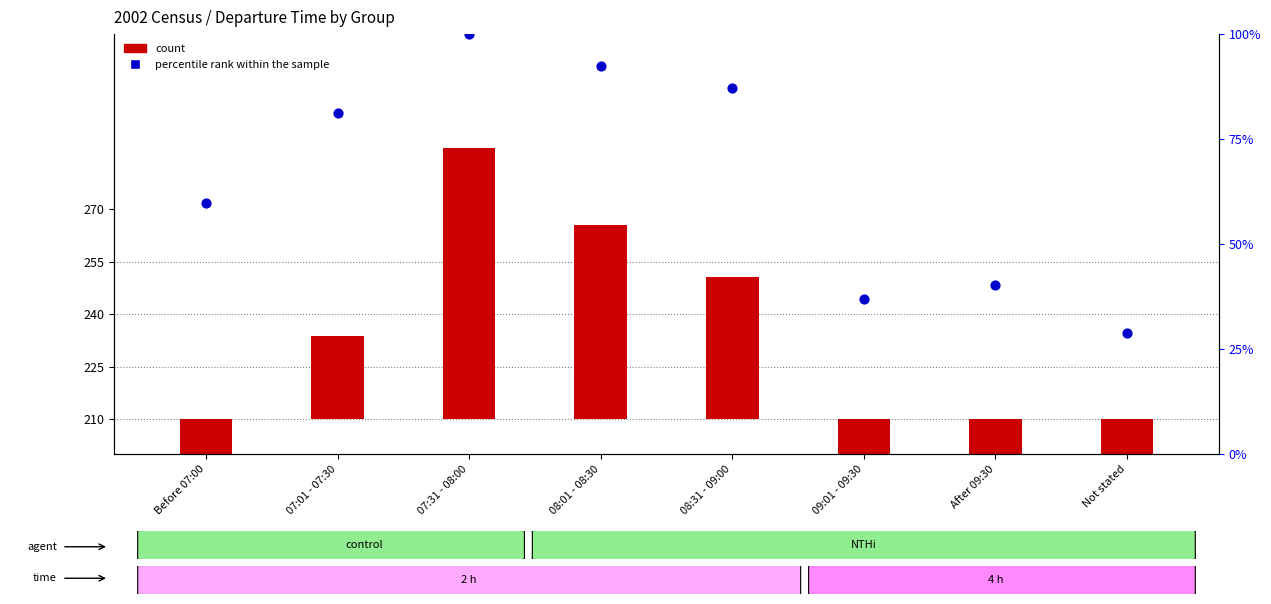

At which category is the sum across all series the highest?

07:31 - 08:00